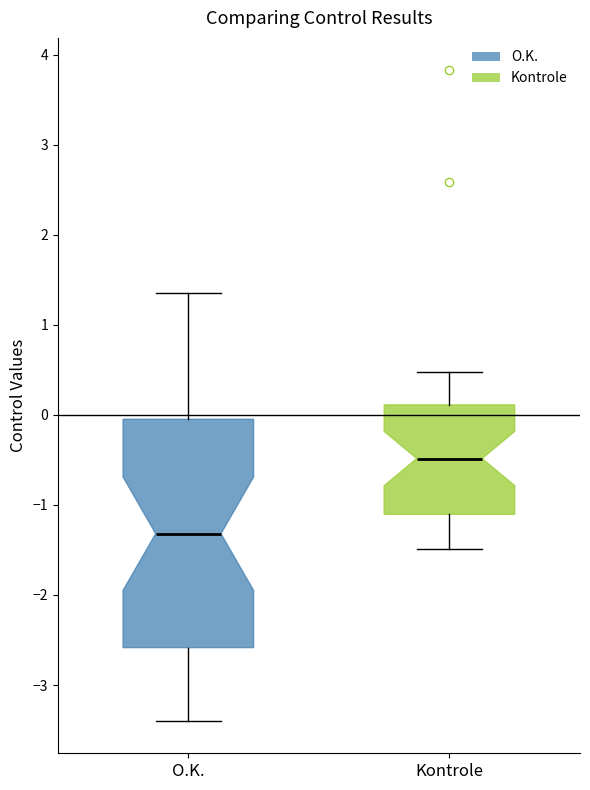

Where does the lower whisker of the box for O.K. end on the y-axis? The values are not printed on the chart, so give them approximately, as read against the axis.

-3.4